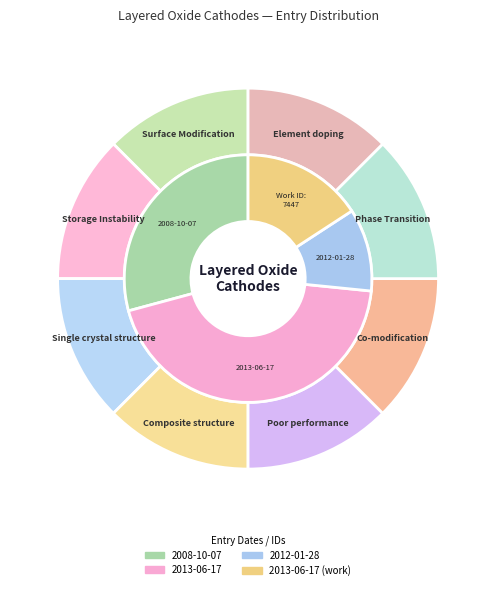

To the nearest percent, what is the combined percentage of 2013-06-17 and 2012-01-28?

55%